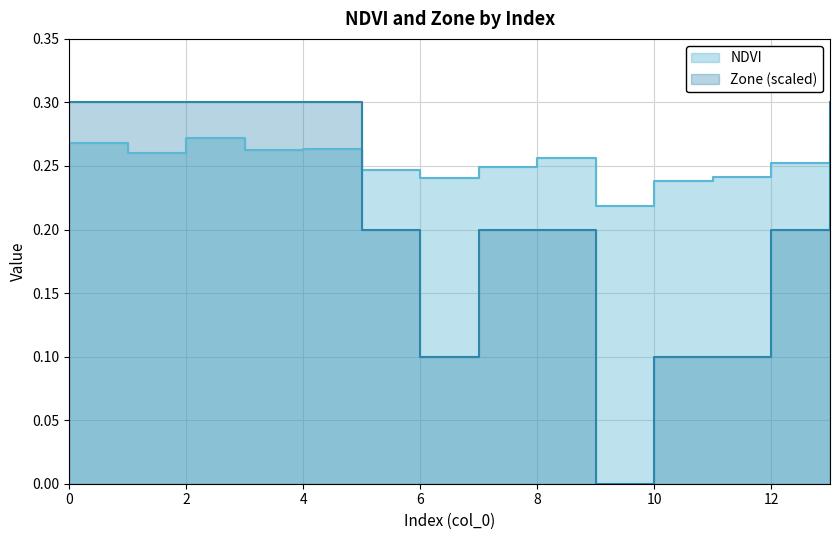

Is it true that Zone (scaled) equals 0.4 at 6?

False